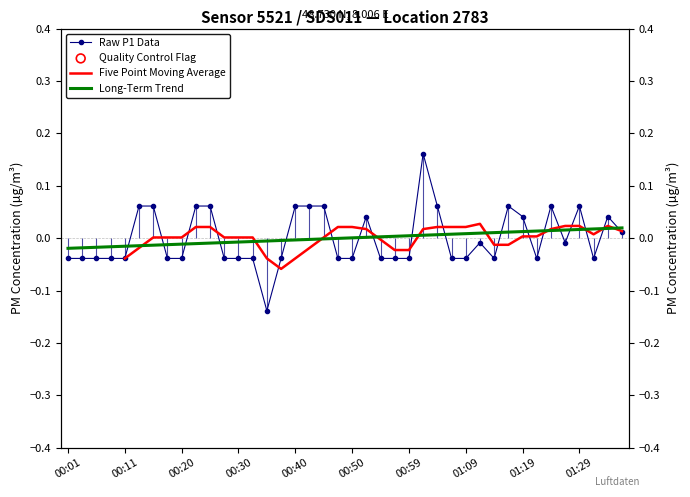

At how many categories does at least one series exceed 0?

33